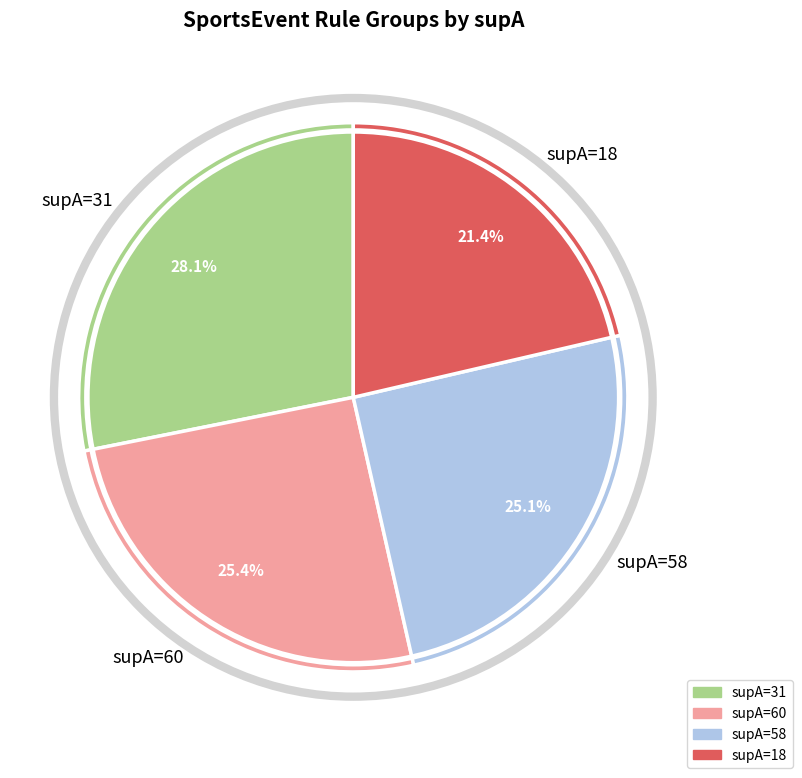

Is supA=31 the majority of the pie?

No